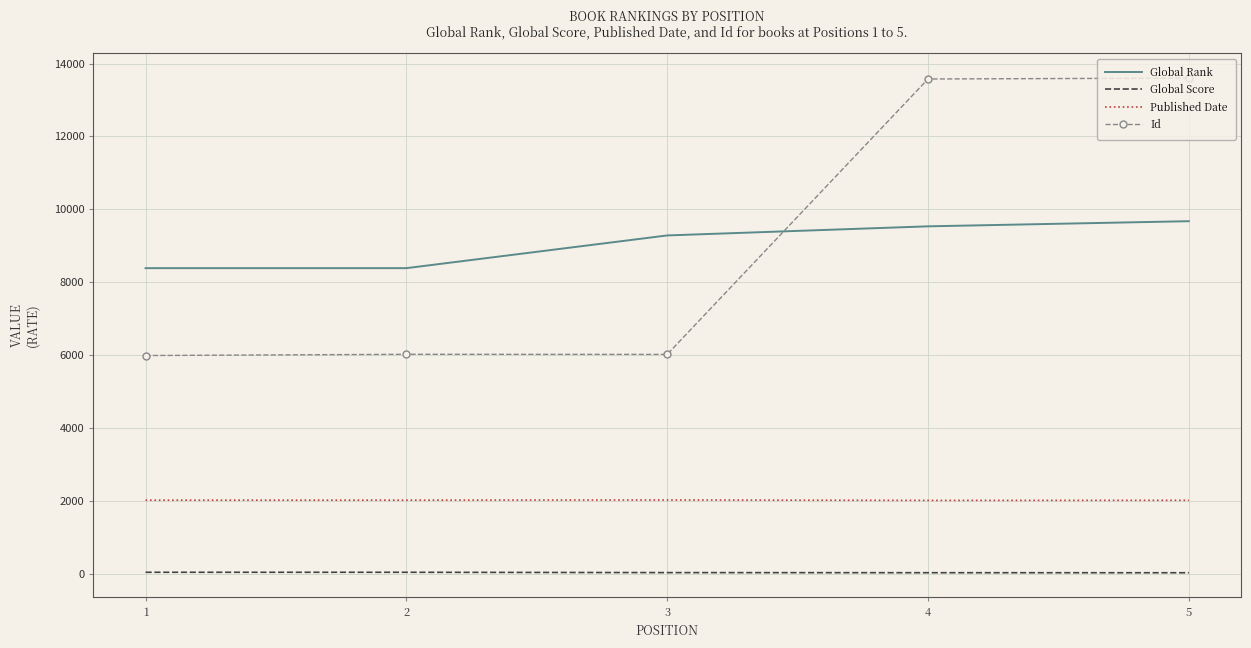

List the series in order of their peak value, lowest first.

Global Score, Published Date, Global Rank, Id